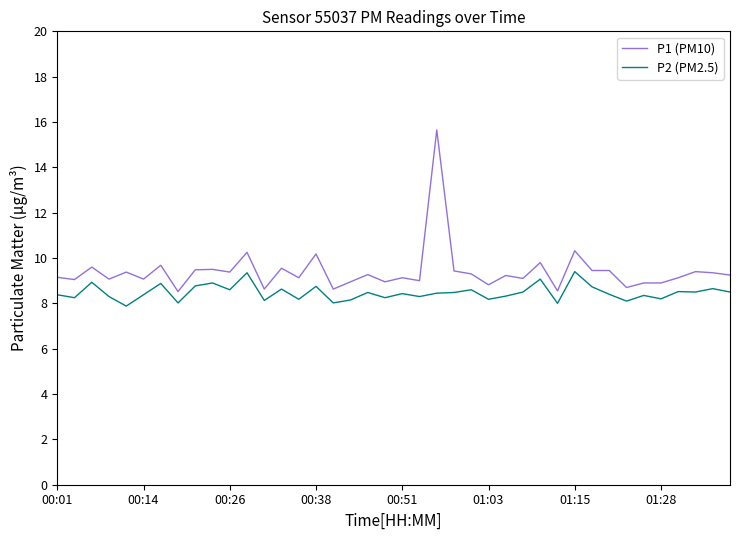

True or false: P2 (PM2.5) has more than 2 interior local peaks.

True